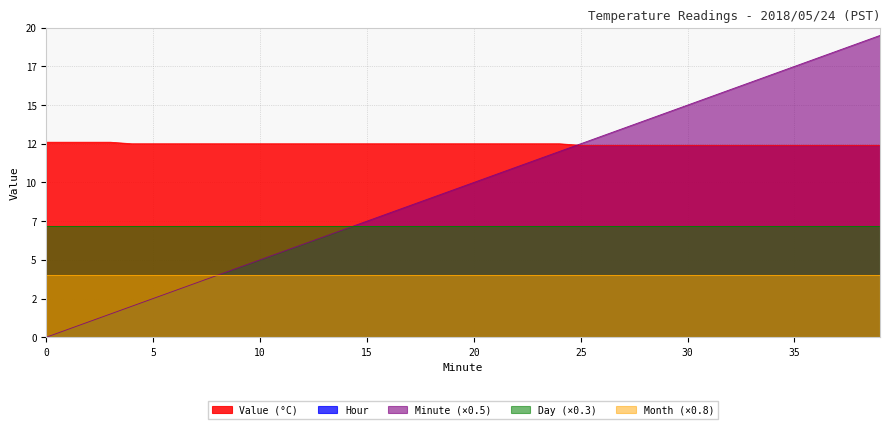

Does the chart have visible grid lines?

Yes